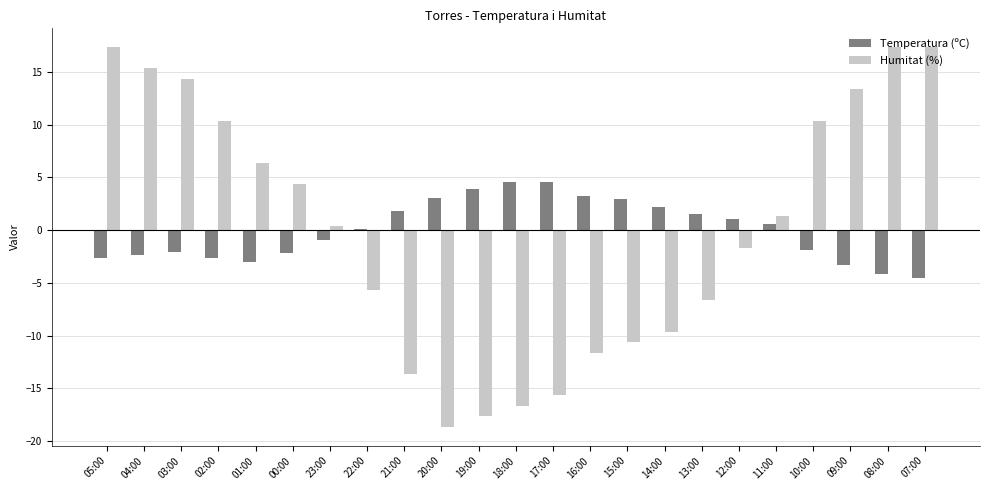

Does the chart contain stacked bars?

No